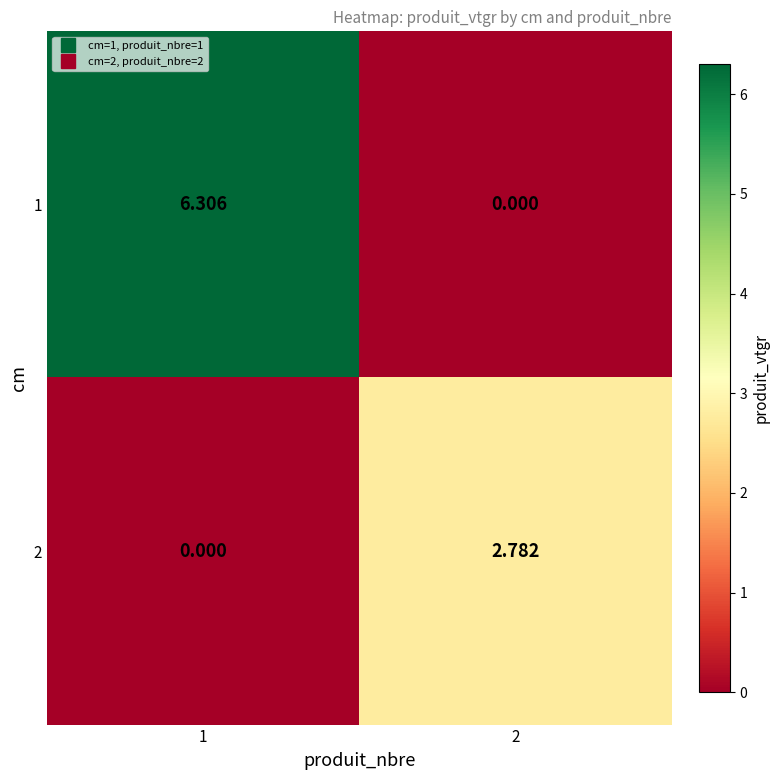

Rank the series by their maximum value, from lowest to highest.

2, 1